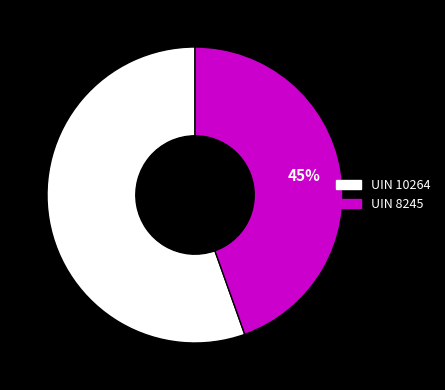

Approximately how many times larger is the value at UIN 10264 compared to UIN 8245?

1.2